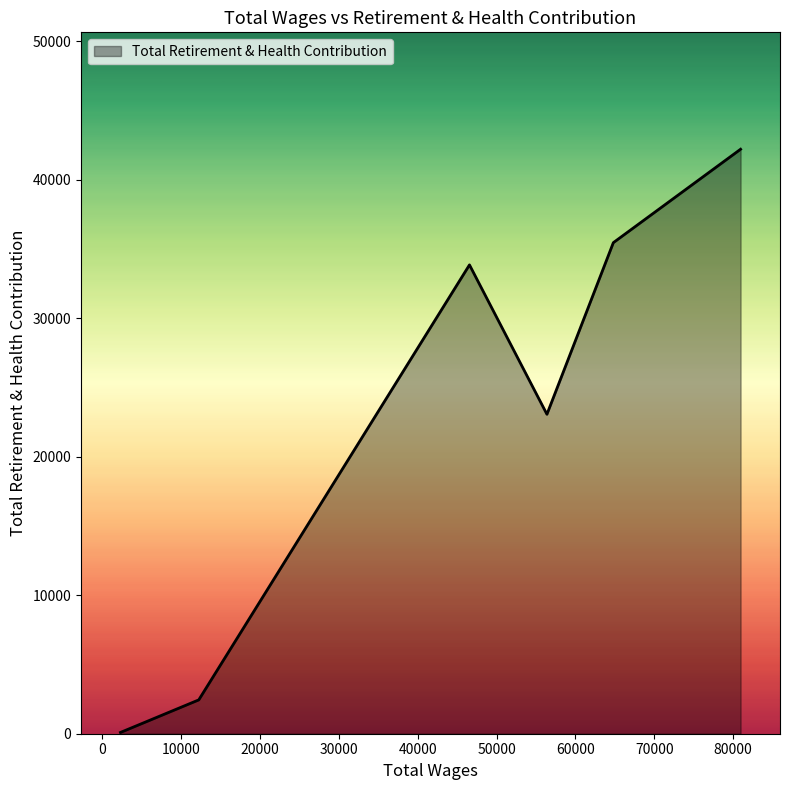

What is the sum of all values?

137139